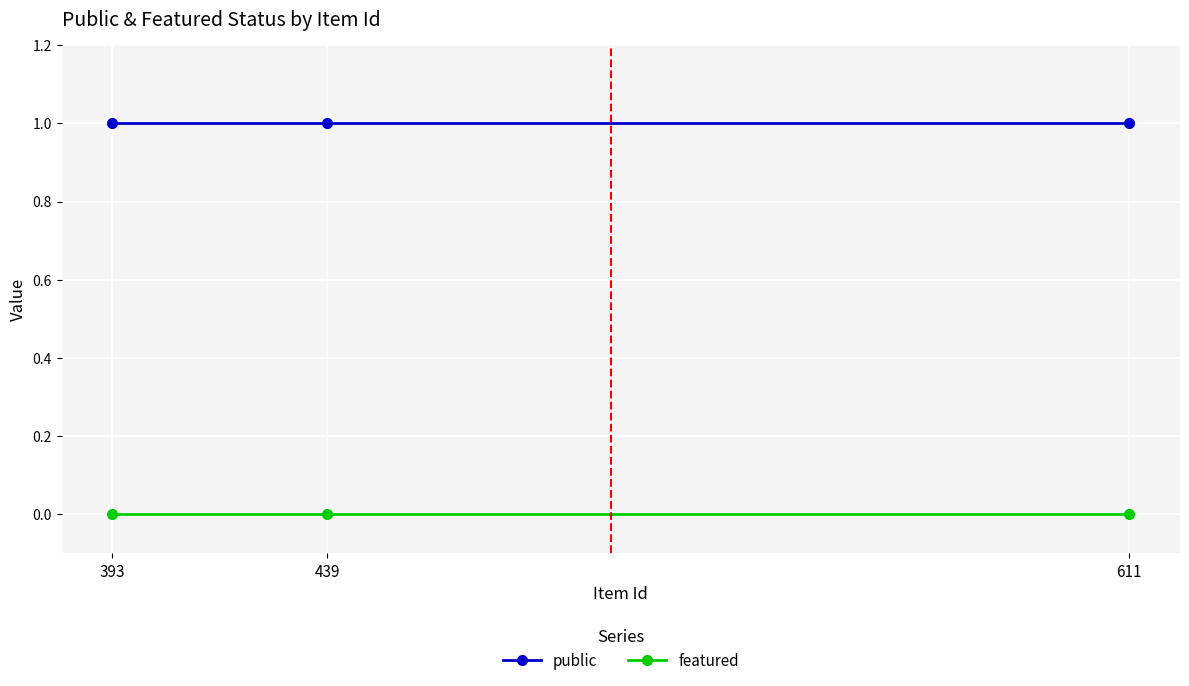

What are all the series names shown in the legend?

public, featured